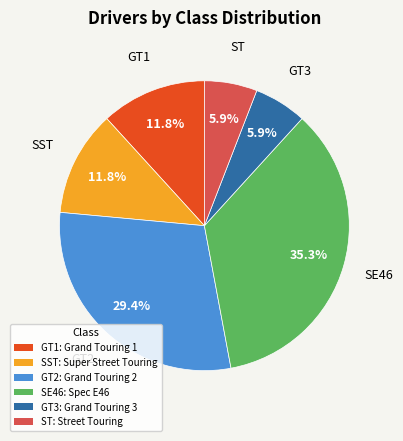

Is there a majority slice in this chart?

No